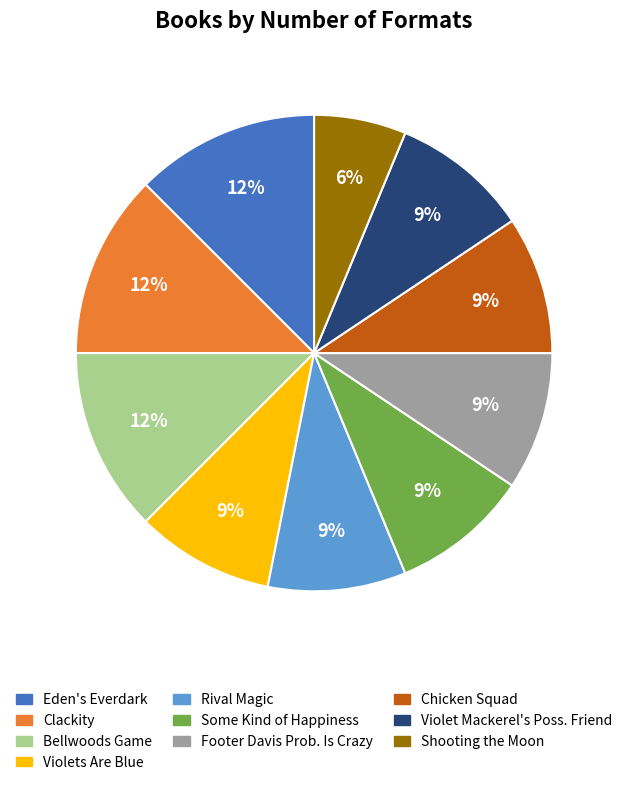

To the nearest percent, what percentage of the pie is Chicken Squad?

9%